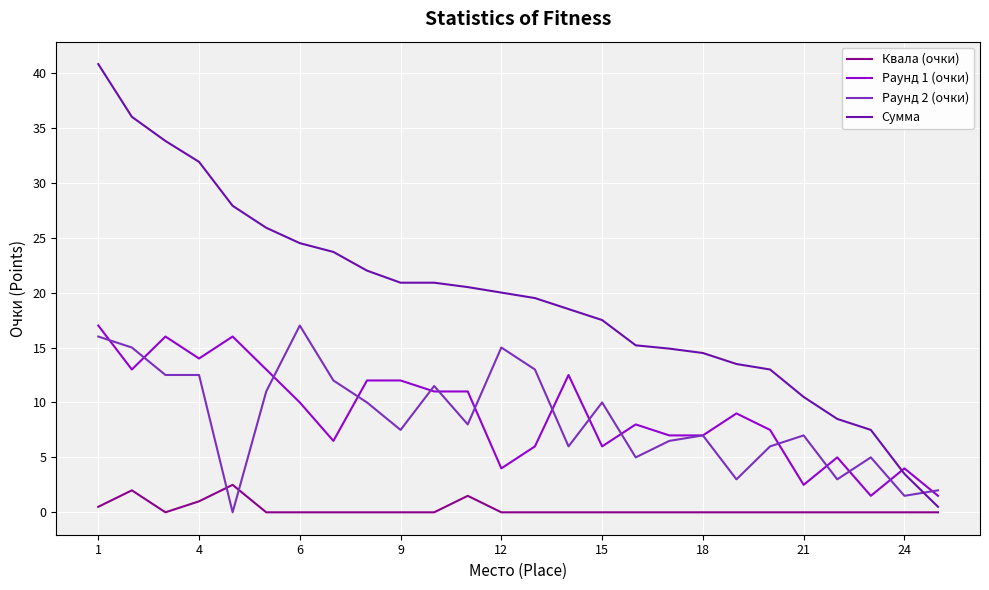

Which series has the largest range (max minus min)?

Сумма